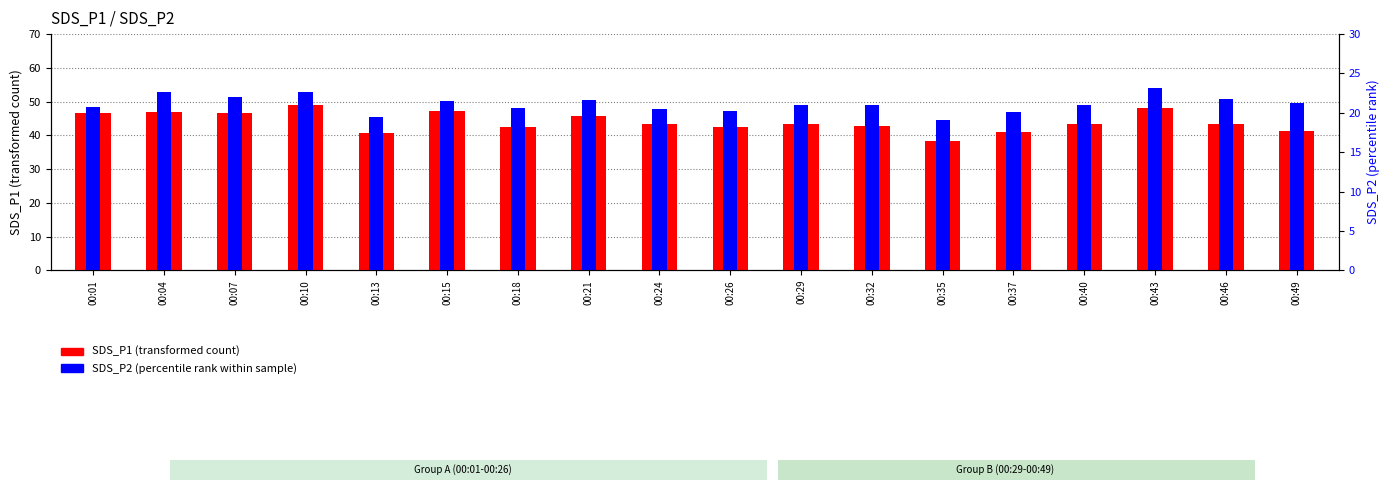

What are all the series names shown in the legend?

SDS_P1, SDS_P2